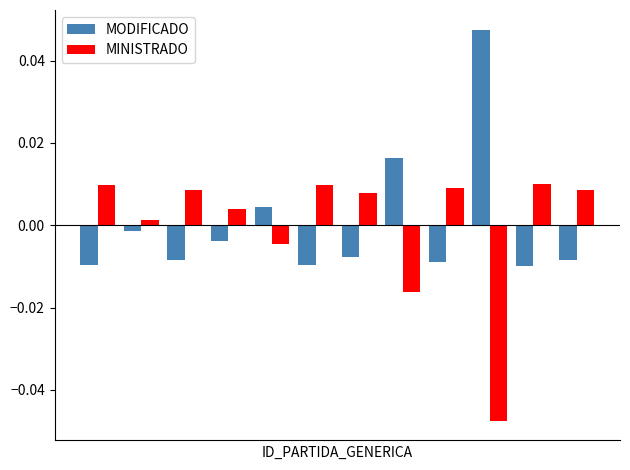

Rank the series by their maximum value, from lowest to highest.

MINISTRADO, MODIFICADO